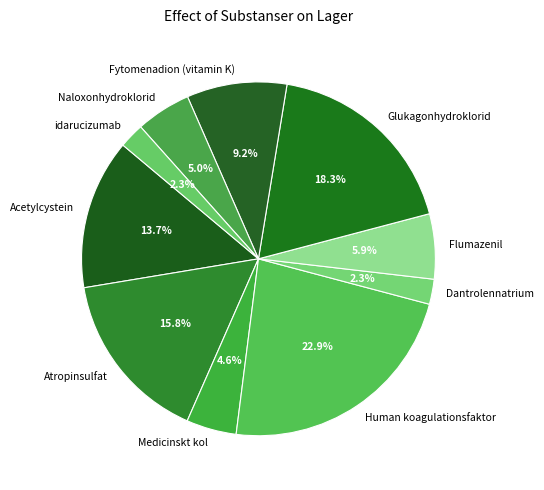

To the nearest percent, what portion does Human koagulationsfaktor represent?

23%